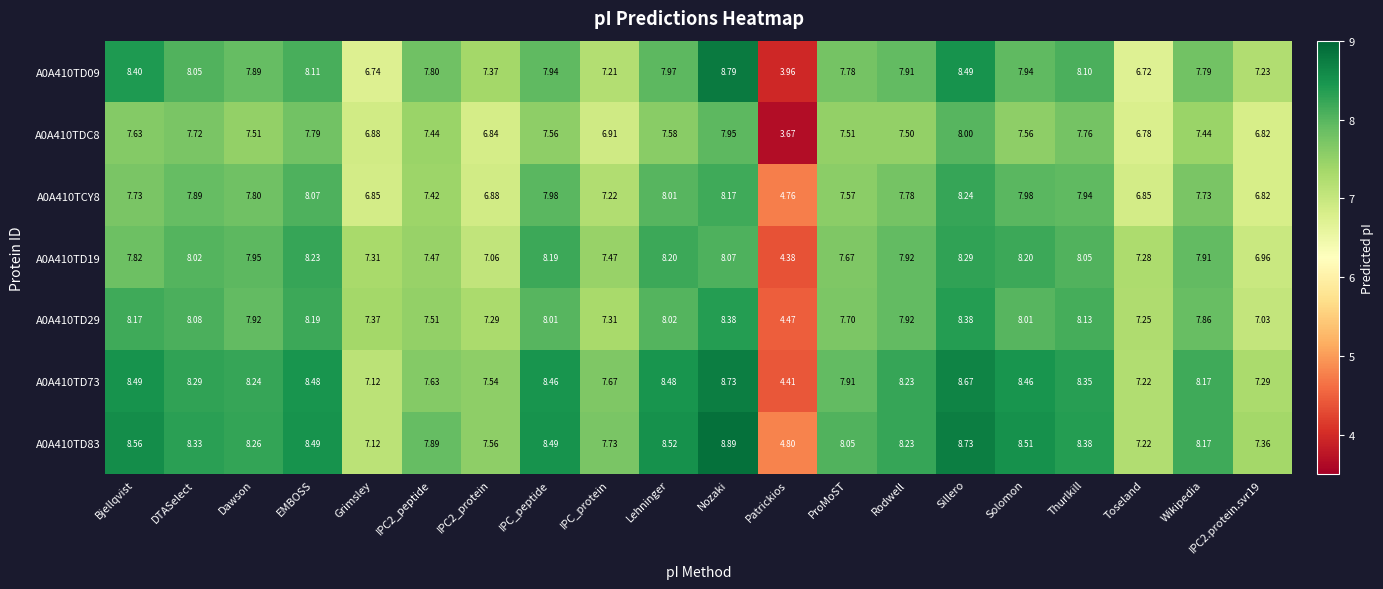

Where does the A0A410TD09 series first go above 7?

Bjellqvist